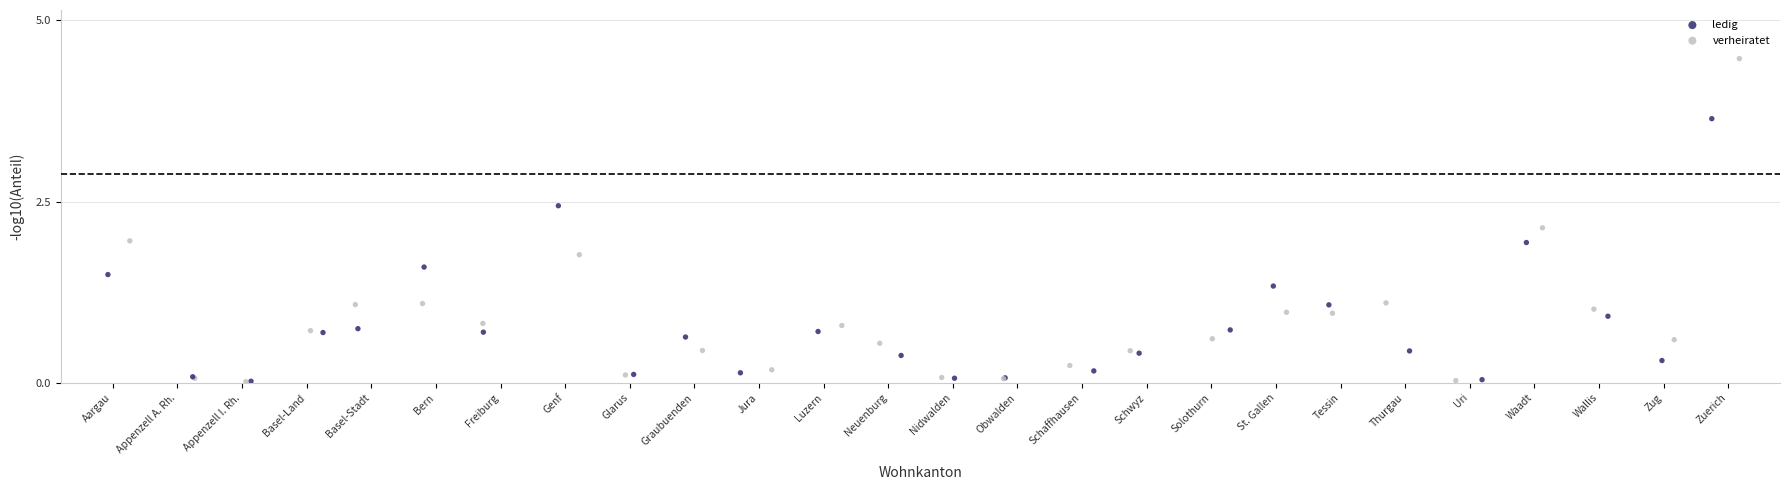

Which series reaches the maximum Y coordinate?

ledig